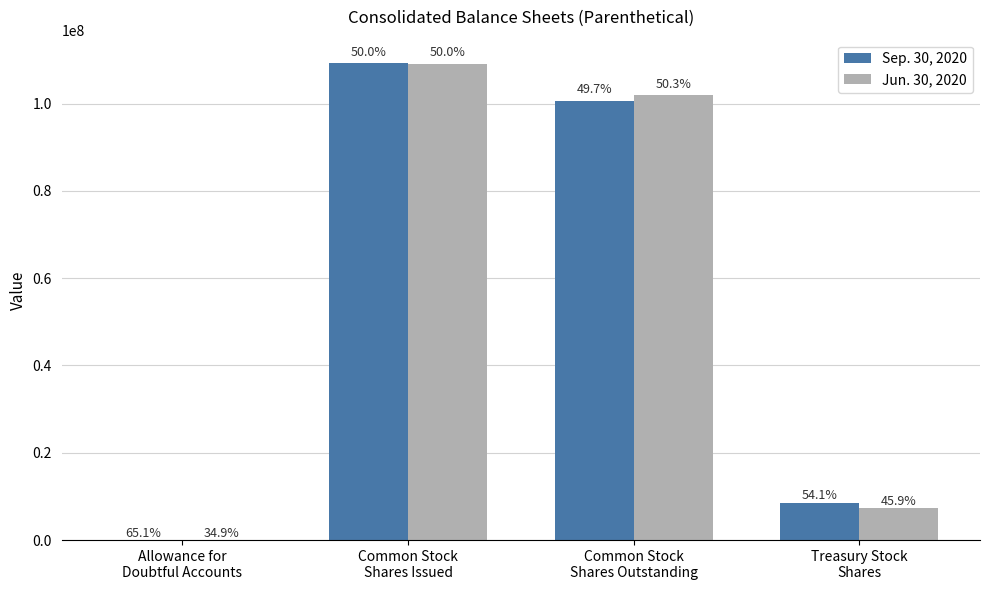

What are all the series names shown in the legend?

Sep. 30, 2020, Jun. 30, 2020